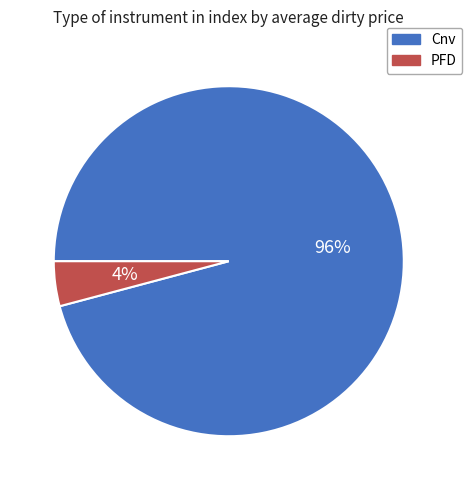

To the nearest percent, what is the difference between the largest and smallest slice percentages?

92%